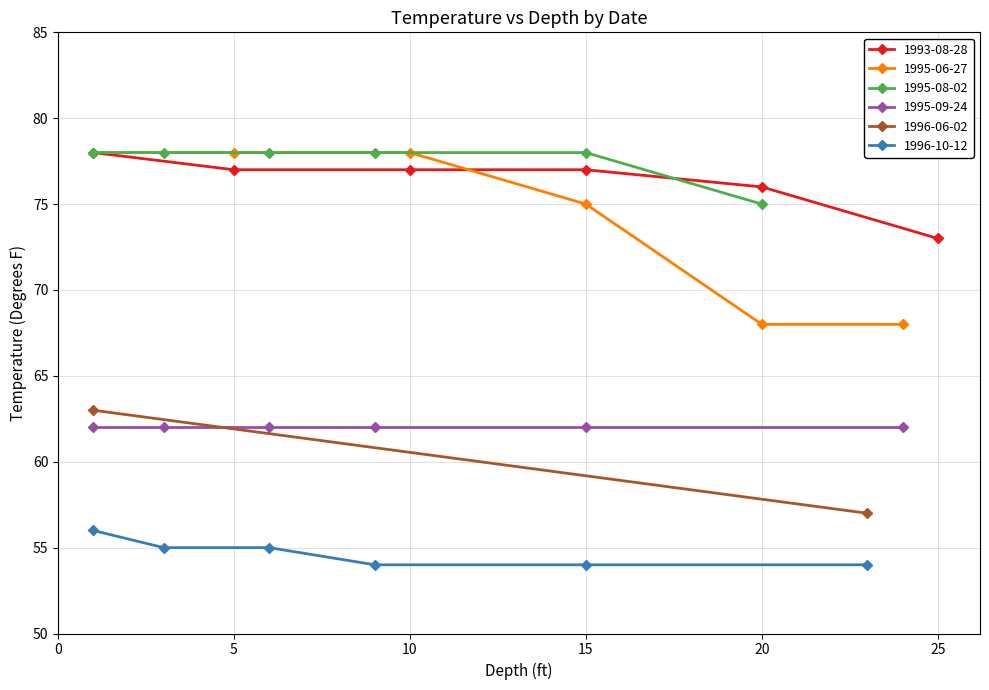

Does the chart have visible grid lines?

Yes